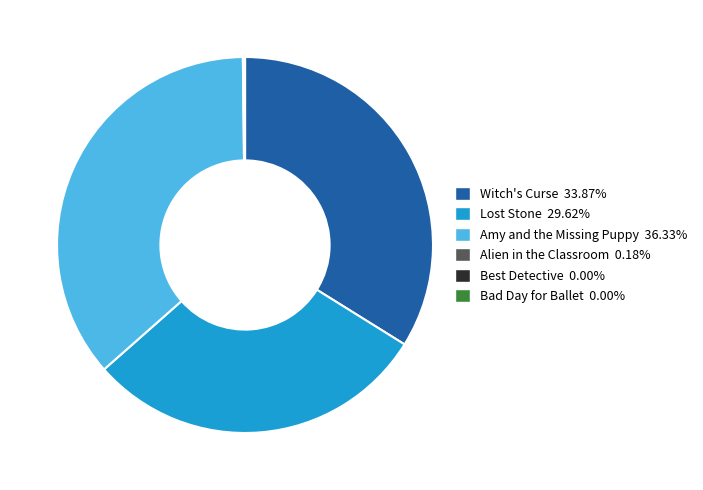

Between Witch's Curse and Lost Stone, which is larger?

Witch's Curse